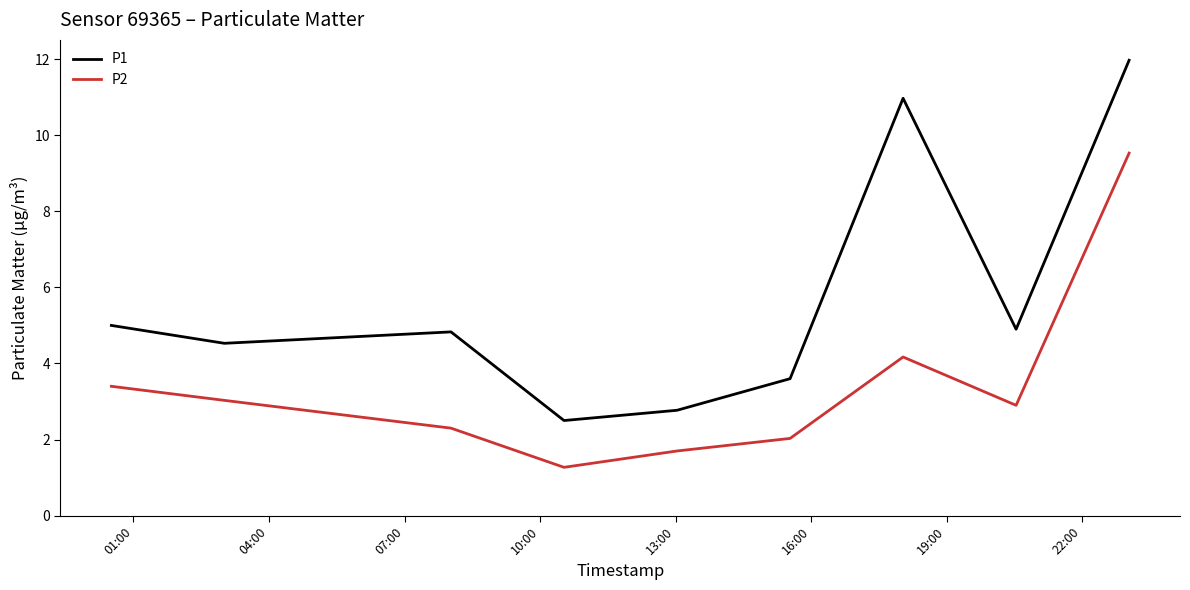

What are all the series names shown in the legend?

P1, P2